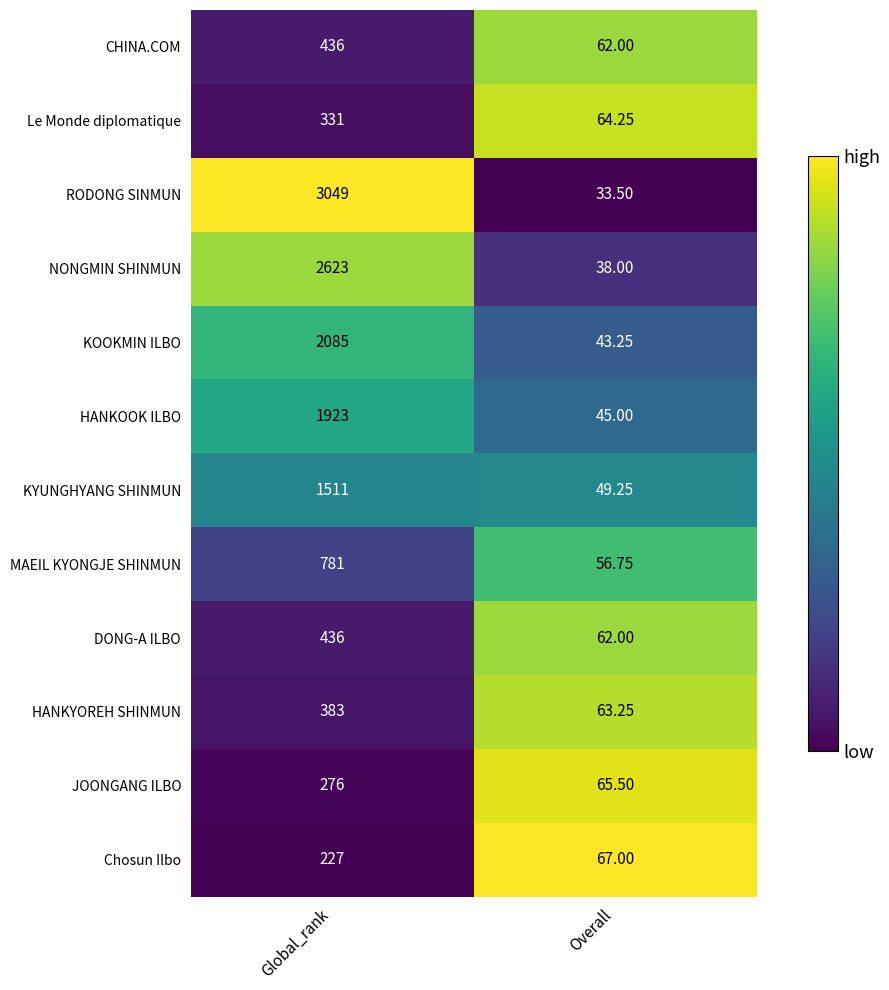

Which series has the widest spread of values?

RODONG SINMUN